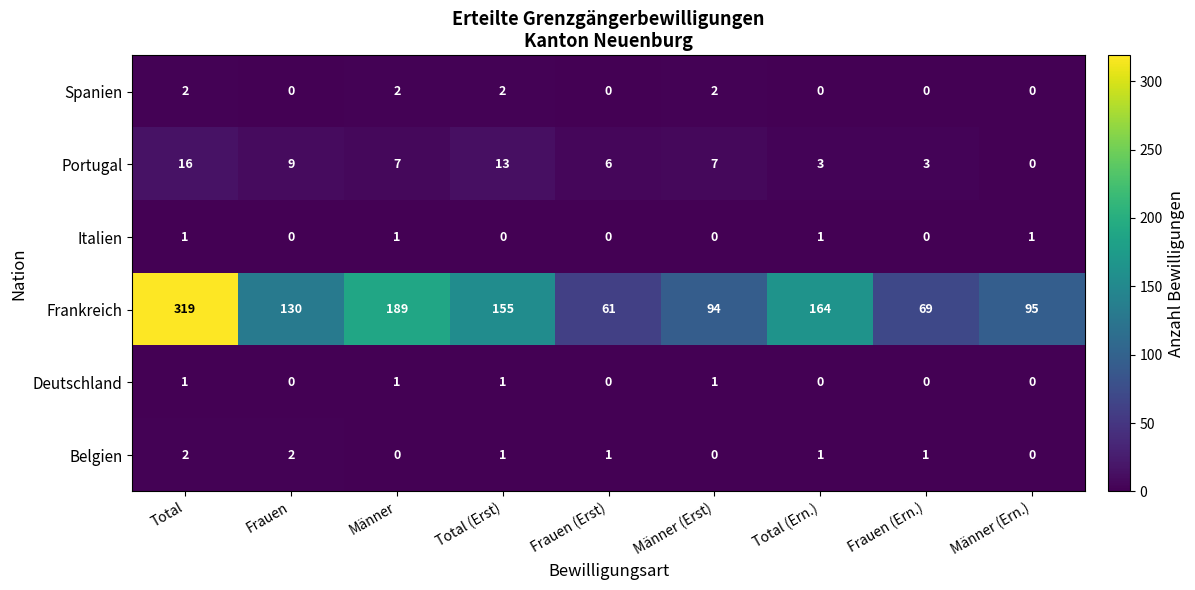

How many series are shown in this chart?

6